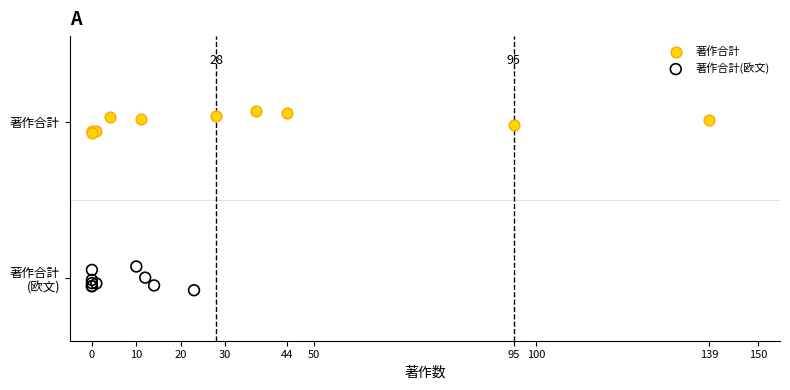

What are all the series names shown in the legend?

著作合計, 著作合計(欧文)